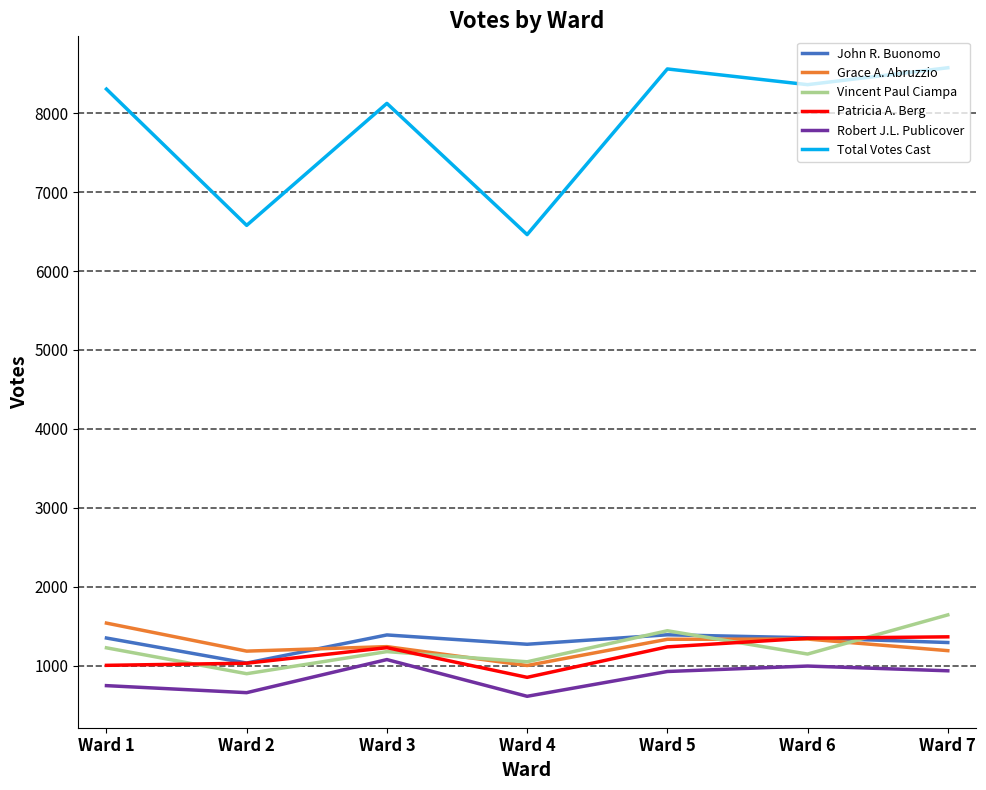

Does the chart have visible grid lines?

Yes